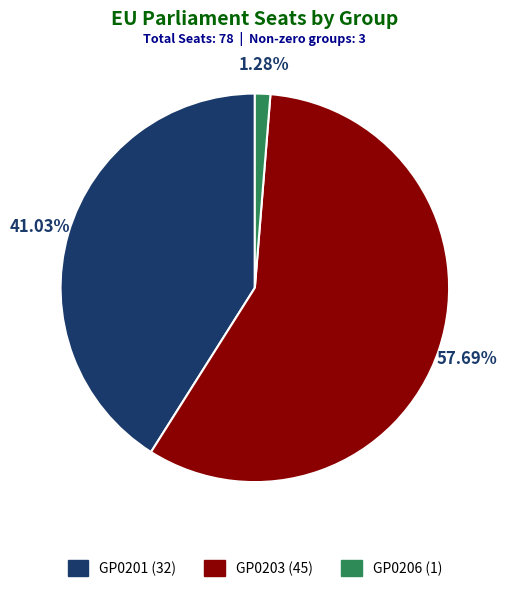

To the nearest percent, what is the difference between the largest and smallest slice percentages?

56%